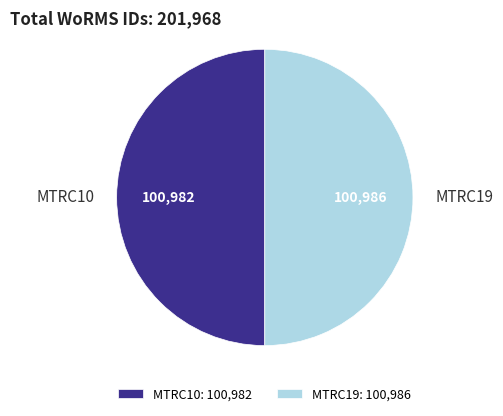

Is the sum of MTRC19 and MTRC10 greater than half?

Yes